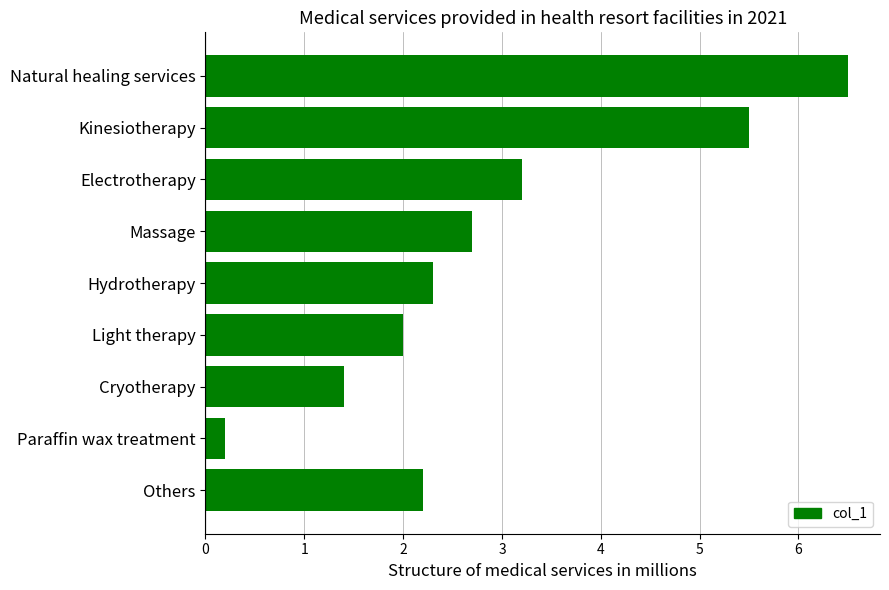

At which label is the value closest to 3?

Electrotherapy